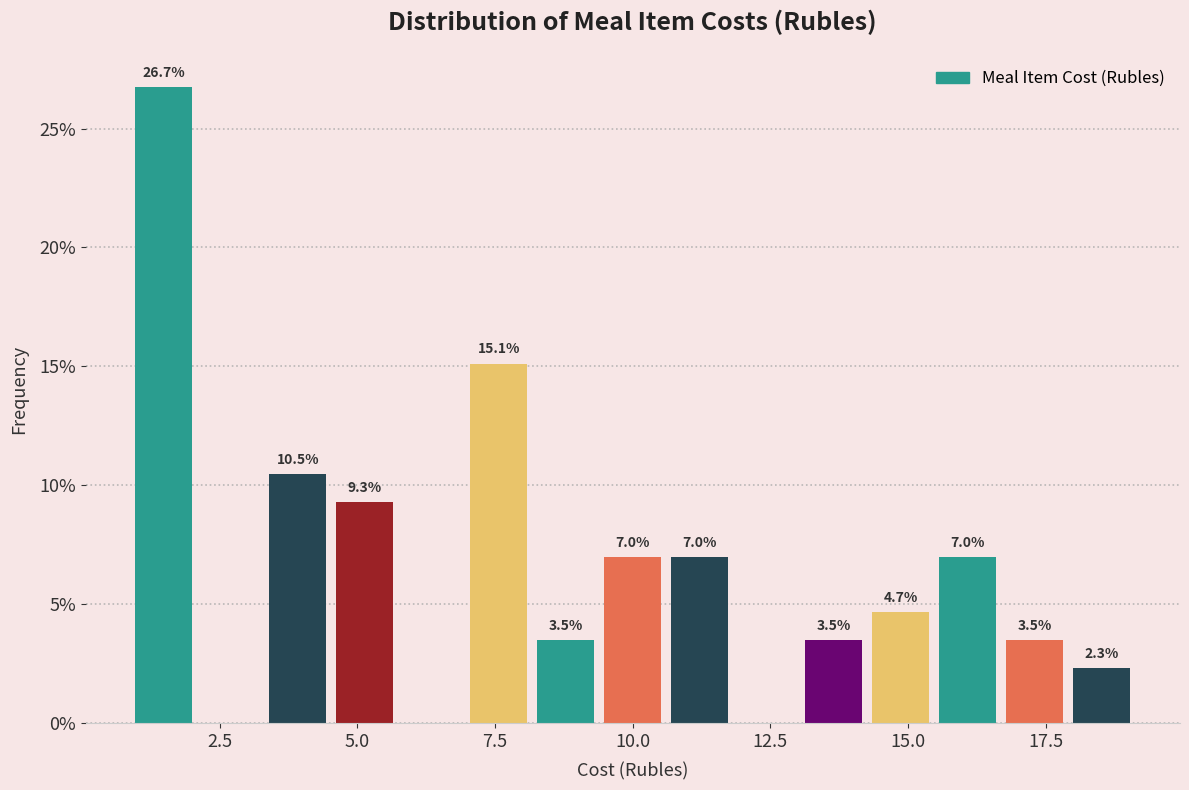

Around what value on the x-axis is the tallest bar? Give the approximate position of its centre, as read against the axis.

1.5